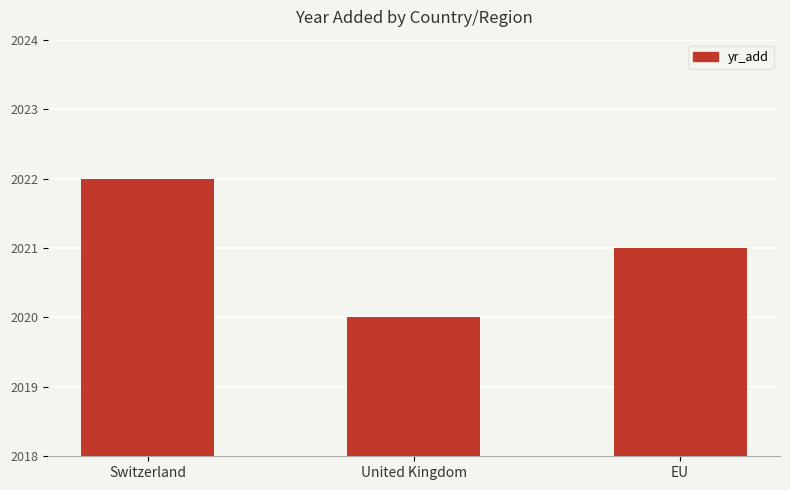

The value at EU is 2021. True or false?

True